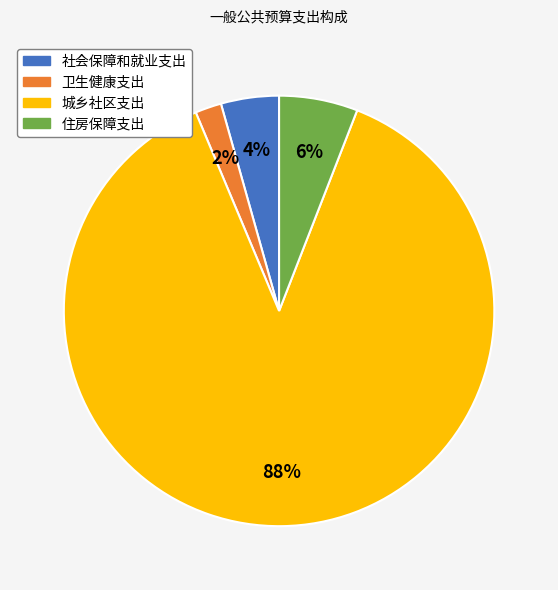

Is the sum of 城乡社区支出 and 住房保障支出 greater than half?

Yes